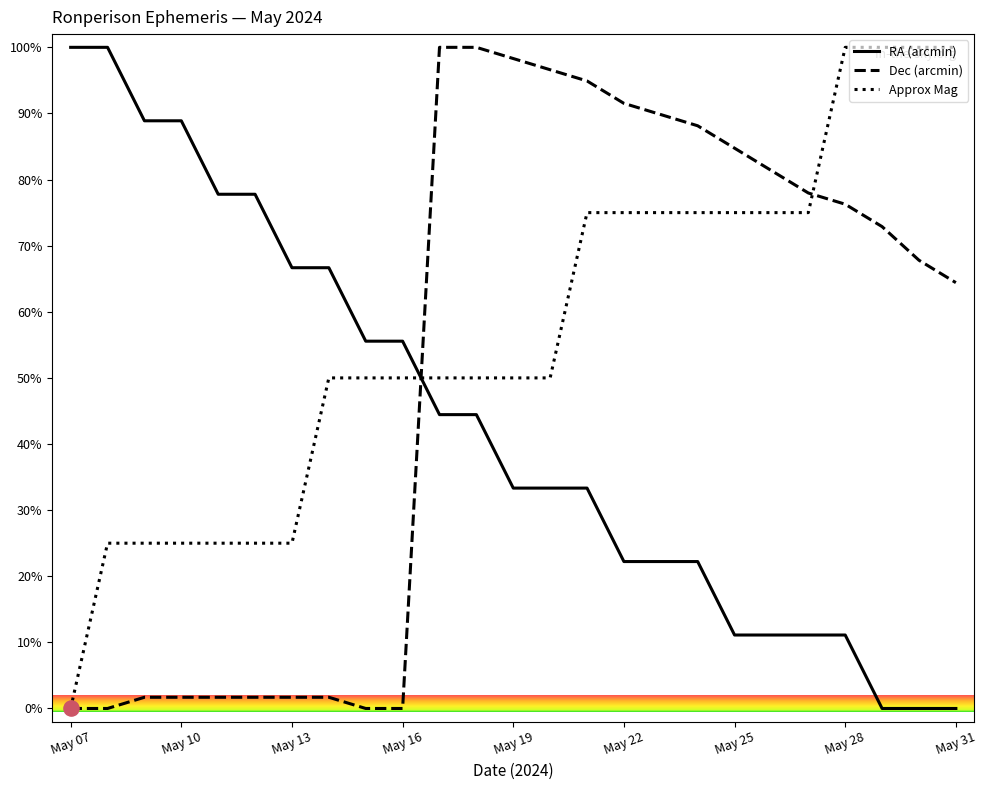

Which series has the largest total across all categories?

Approx Mag